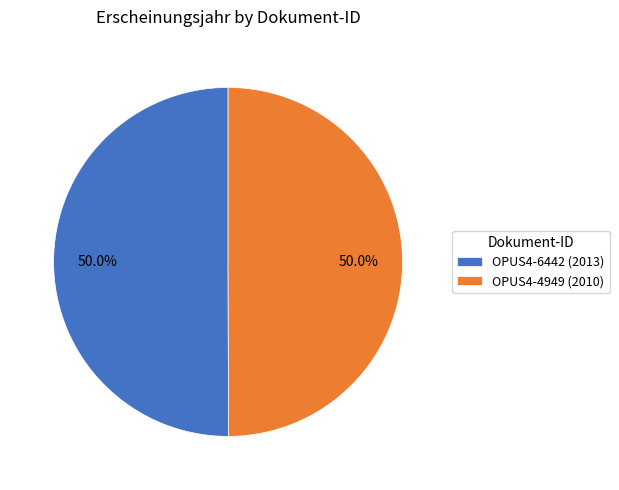

Do OPUS4-4949 (2010) and OPUS4-6442 (2013) together represent more than half of the pie?

Yes